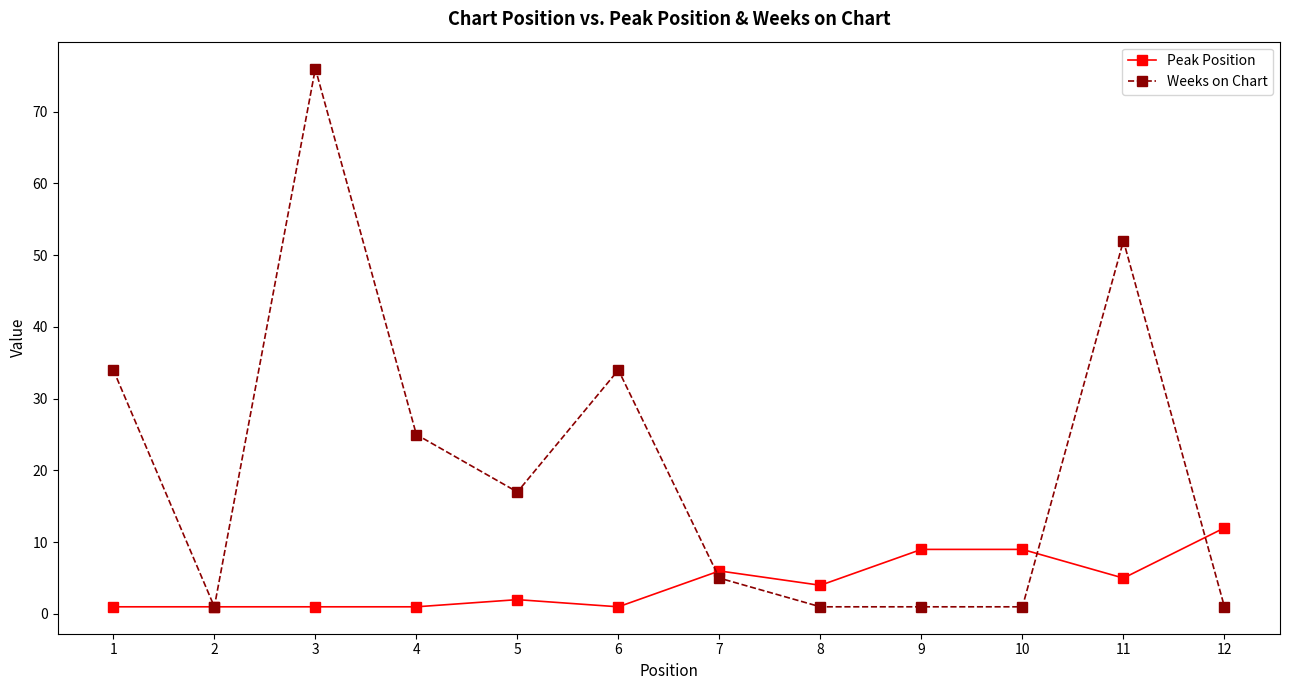

At which category does Weeks on Chart reach its first local valley?

2